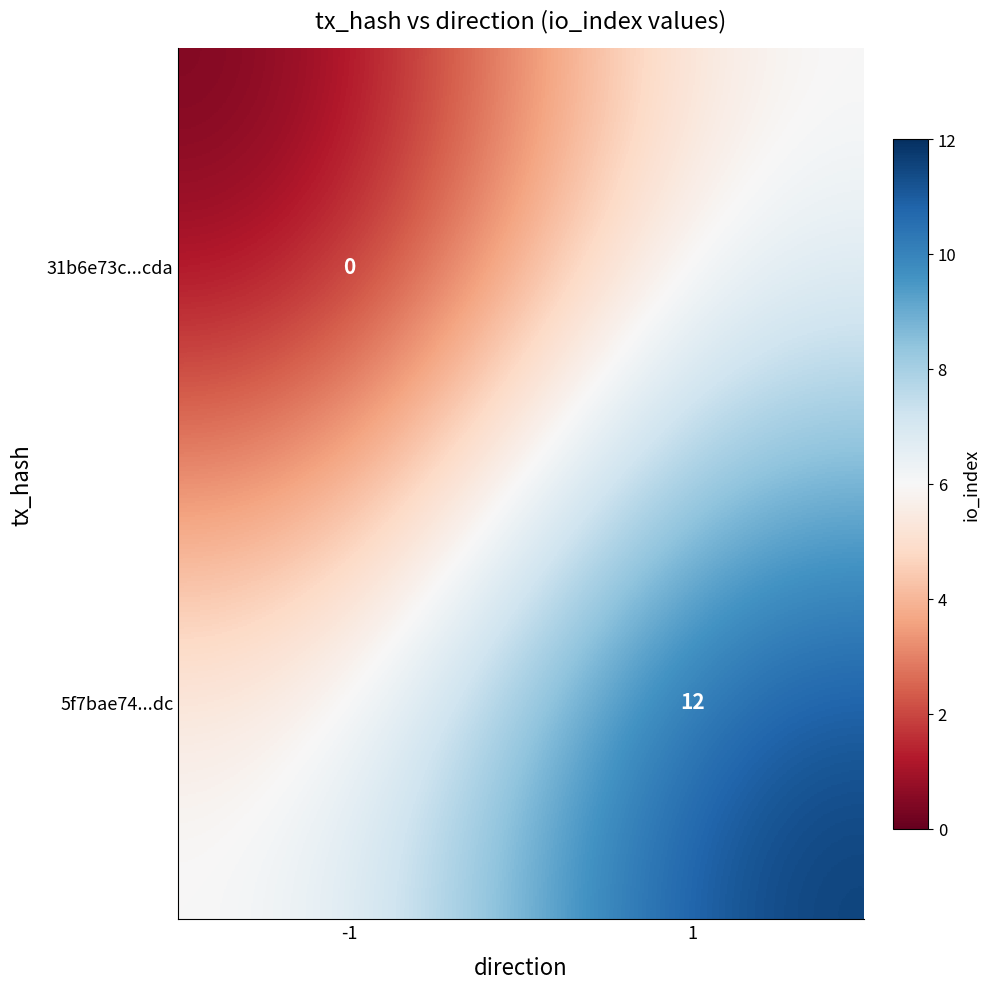

Is it true that 5f7bae74...dc equals 12 at 1?

True